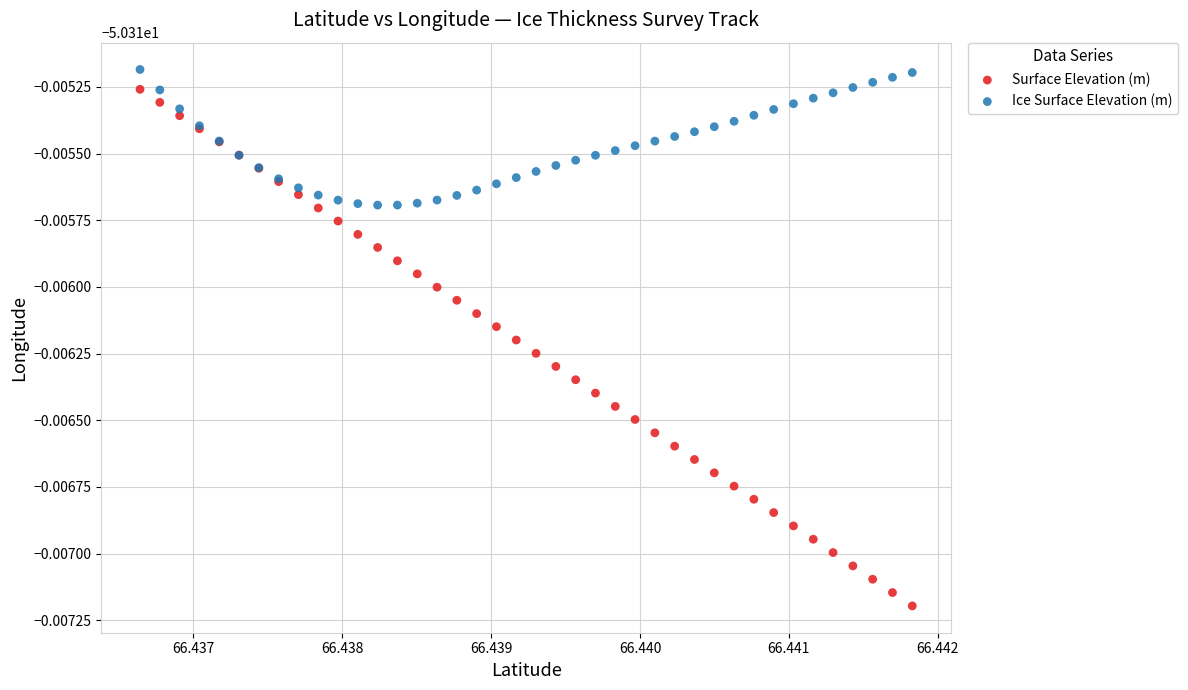

Which series contains the lowest Y value?

Surface Elevation (m)